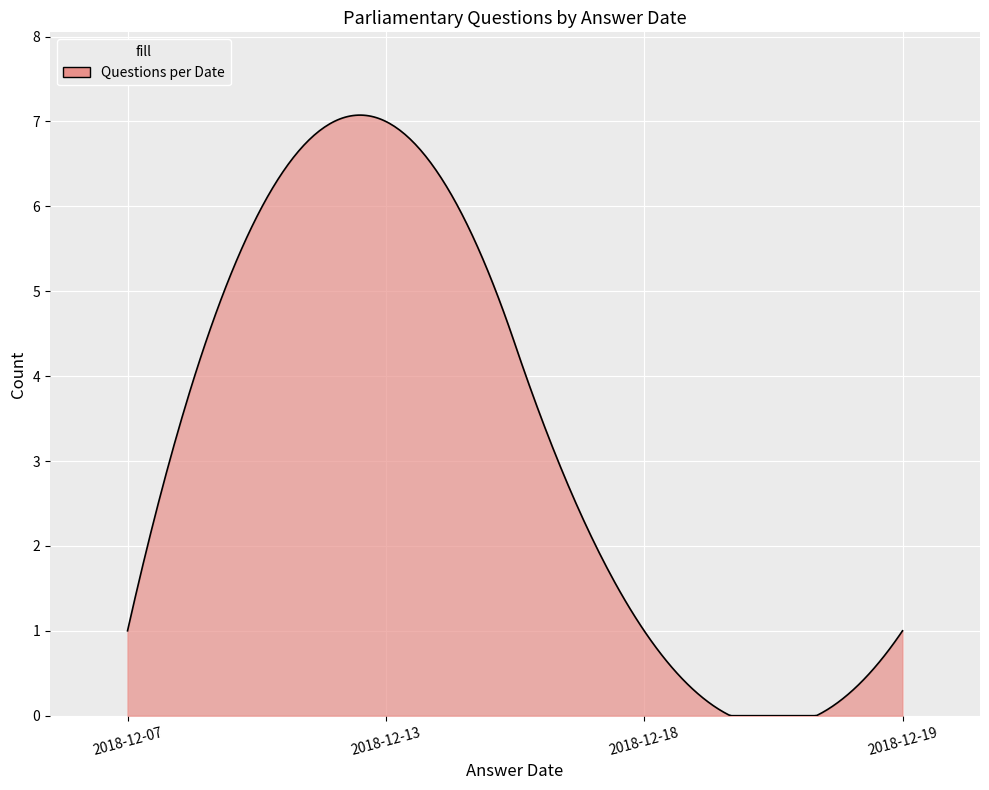

What is the maximum value shown in the chart?

7.1